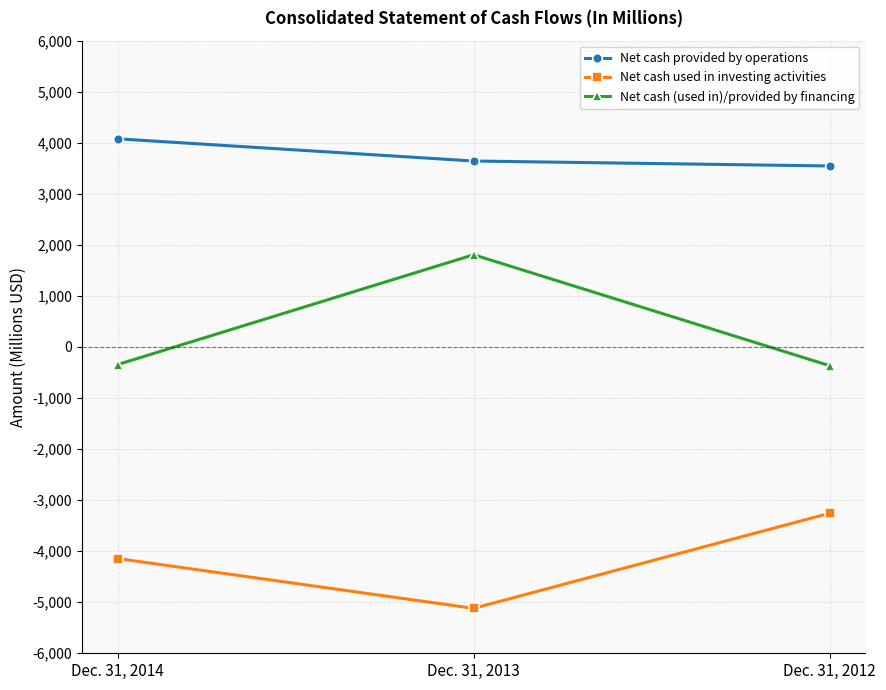

At which label is Net cash (used in)/provided by financing closest to 720?

Dec. 31, 2014